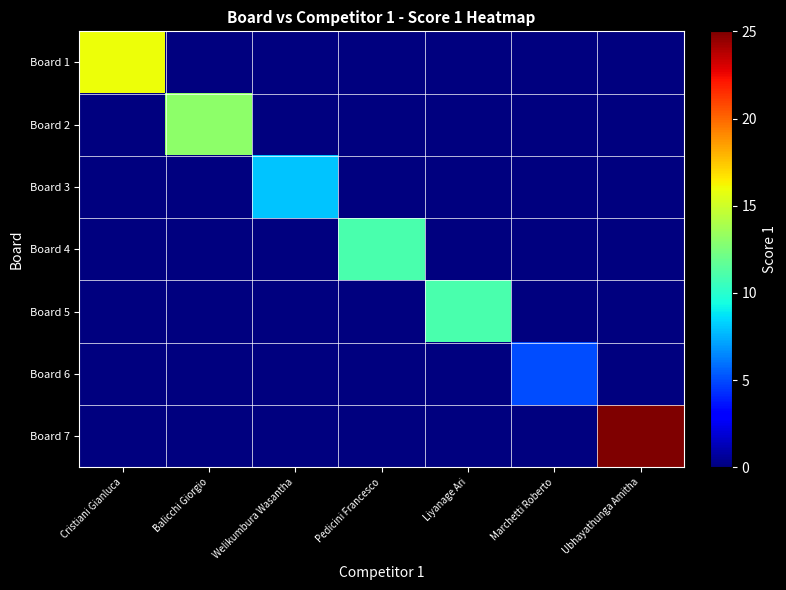

Which series has the largest range (max minus min)?

Board 7